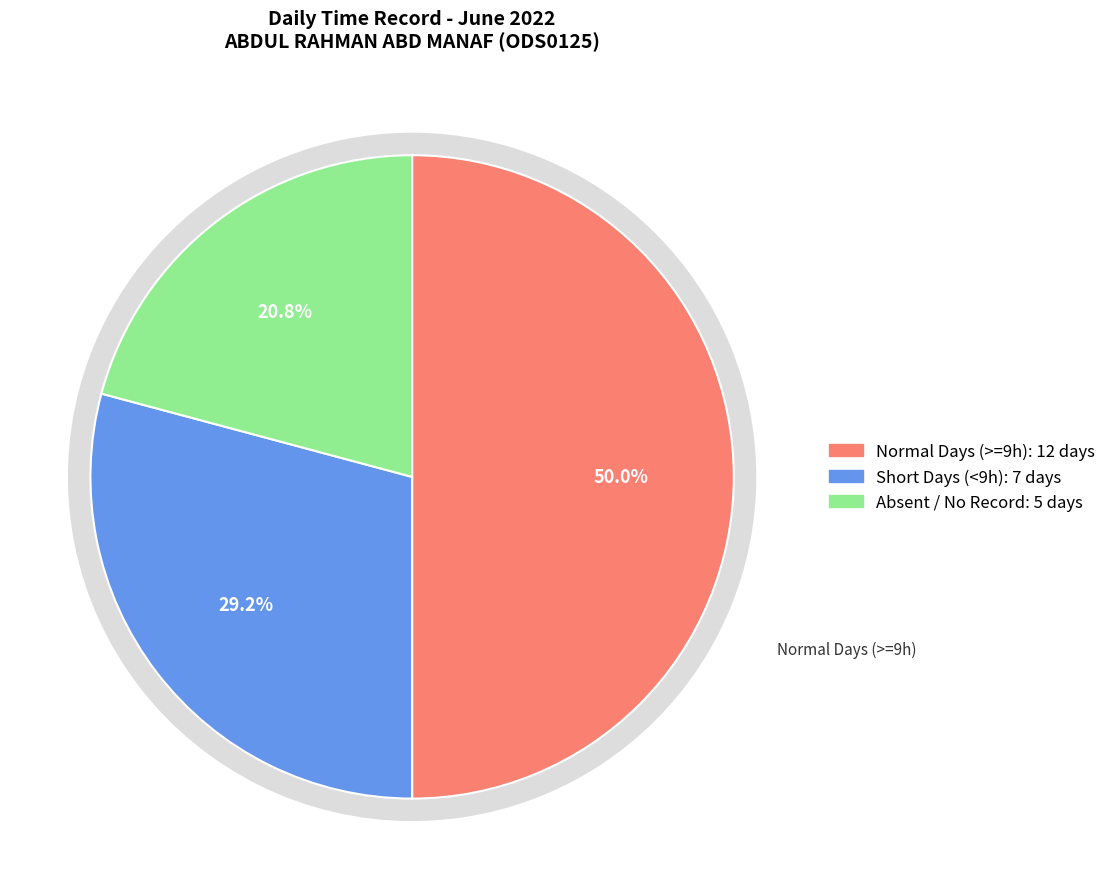

Is there any slice that represents more than half of the pie?

No